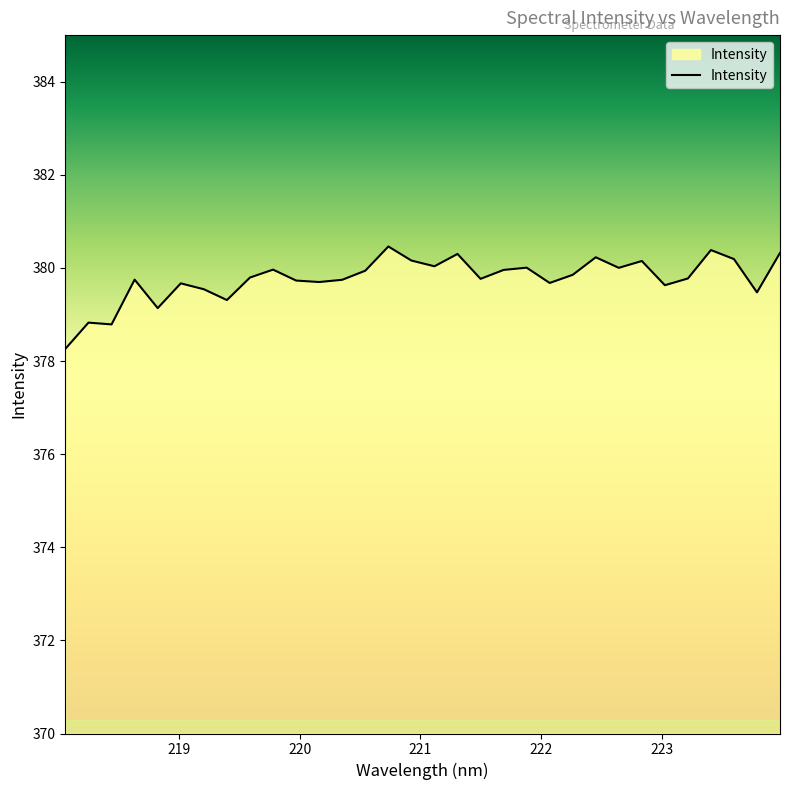

What is the smallest value displayed?

378.3